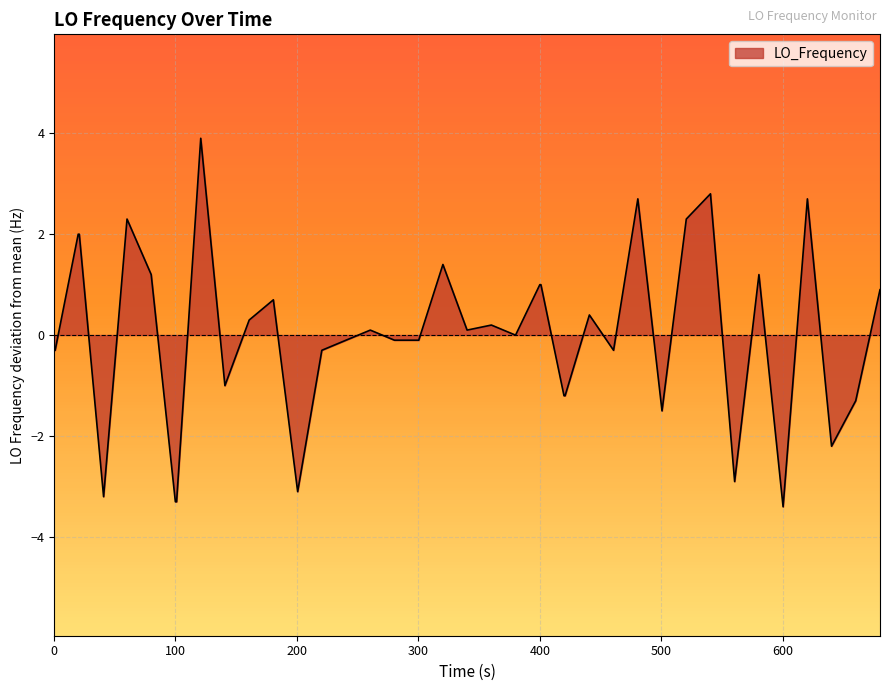

What is the difference between the maximum and minimum values?

7.3